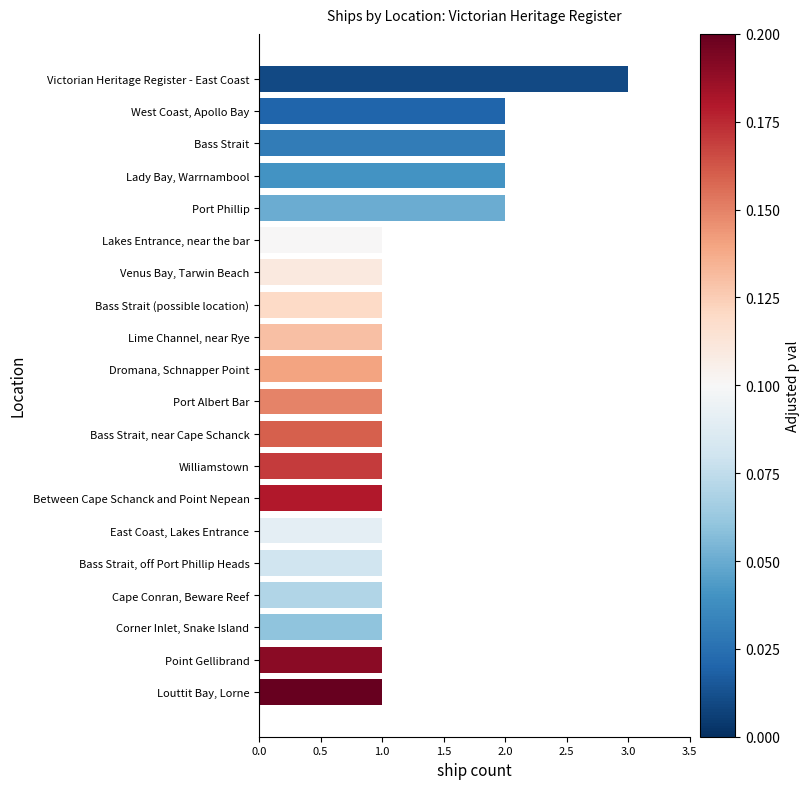

The chart shows a value of 2 at Port Phillip. True or false?

True